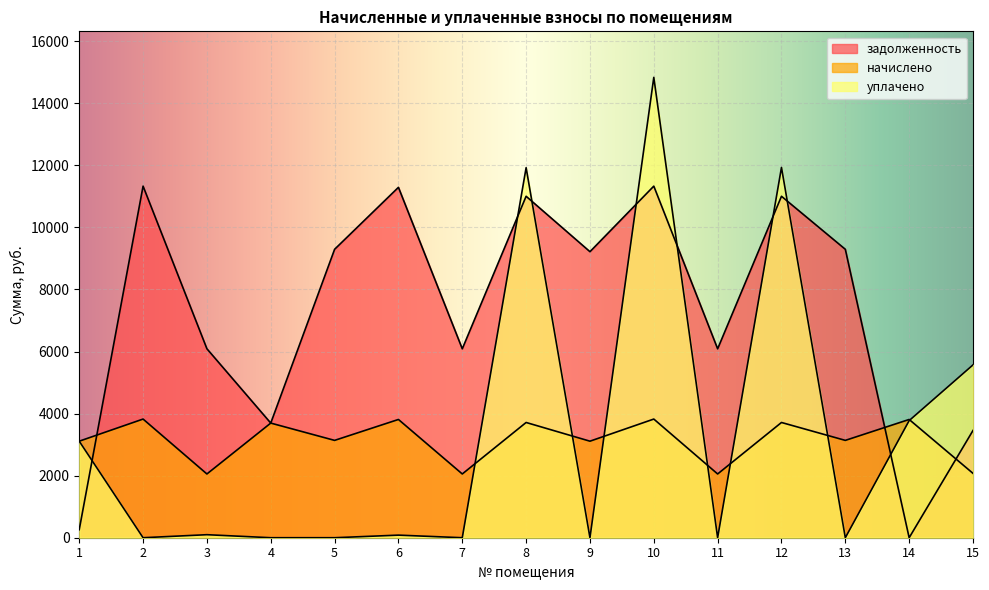

Reading left to right, list all the values displayed in this chart.

задолженность: 259.3	11328.0	6088.0	3693.6	9292.8	11289.6	6086.4	11001.6	9216.0	11328.0	6086.4	11001.6	9292.8	0.0	3455.9
начислено: 3110.4	3823.2	2054.2	3693.6	3136.3	3810.2	2054.2	3713.0	3110.4	3823.2	2054.2	3713.0	3136.3	3810.2	2073.6
уплачено: 3110.2	0.0	97.4	0.0	0.0	83.5	0.0	11922.1	0.0	14832.6	0.0	11929.9	0.0	3773.6	5568.8